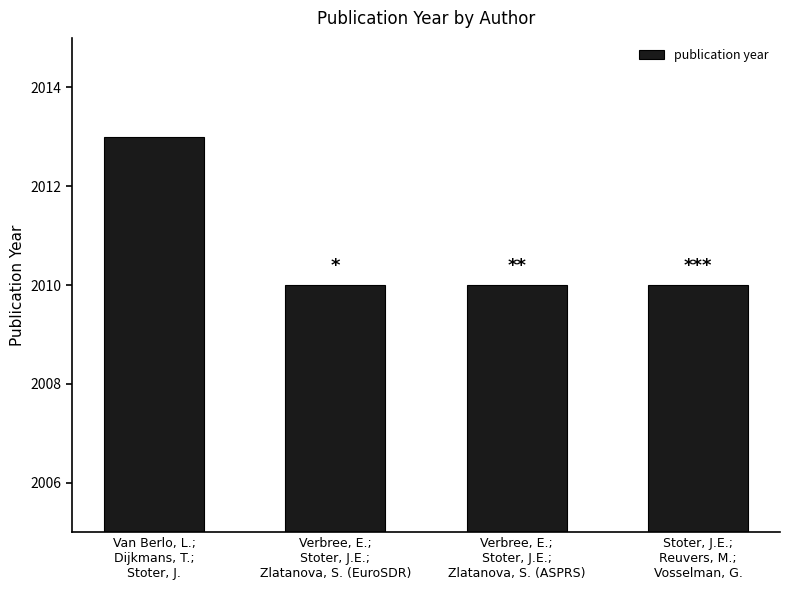

What position from the right is Van Berlo, L.;
Dijkmans, T.;
Stoter, J.?

4